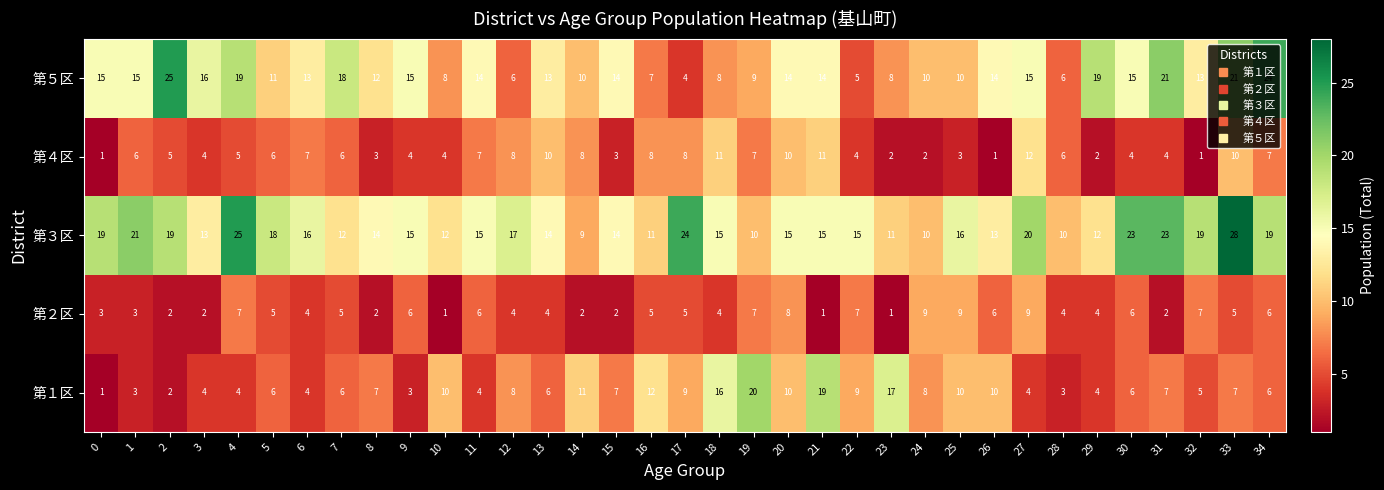

Which series has the largest range (max minus min)?

第５区